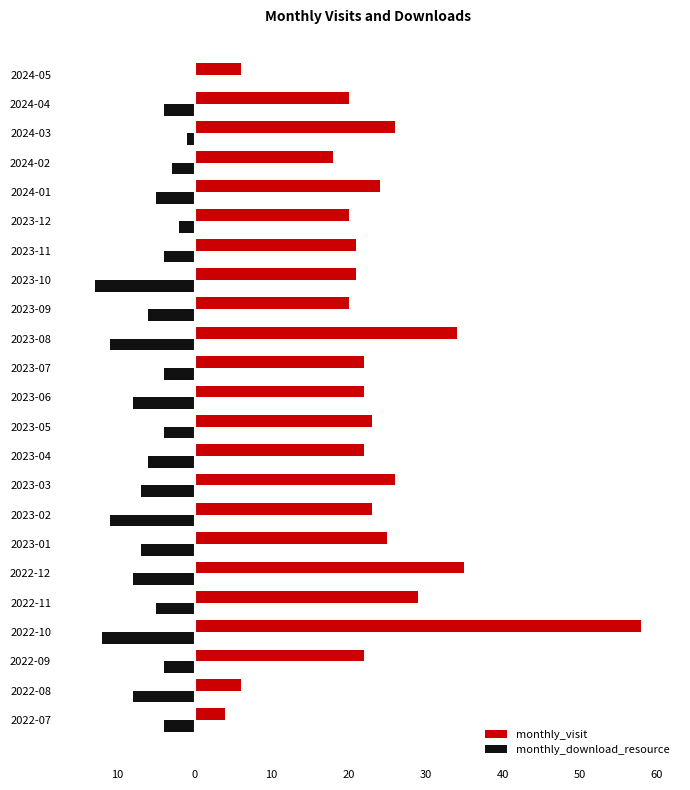

What is the lowest value of the monthly_download_resource series?

-13